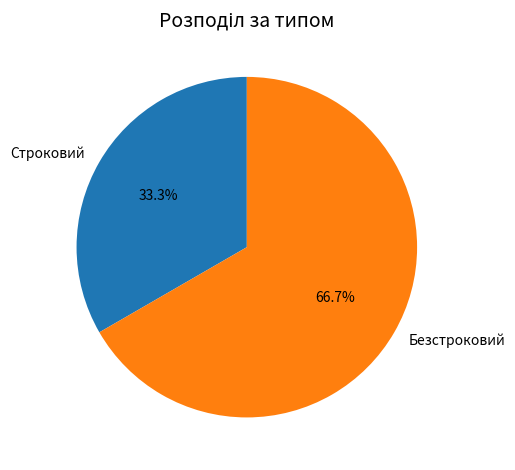

Approximately how many times larger is the value at Строковий compared to Безстроковий?

0.5